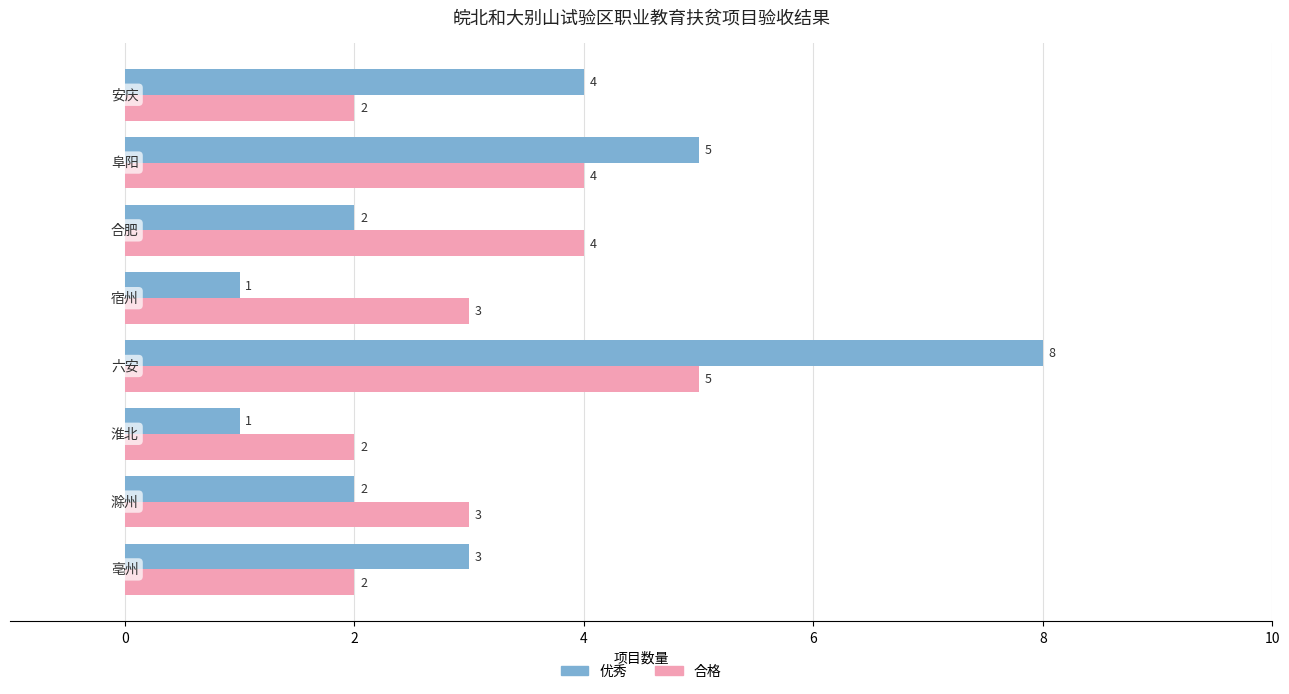

Which series has the largest total across all categories?

优秀